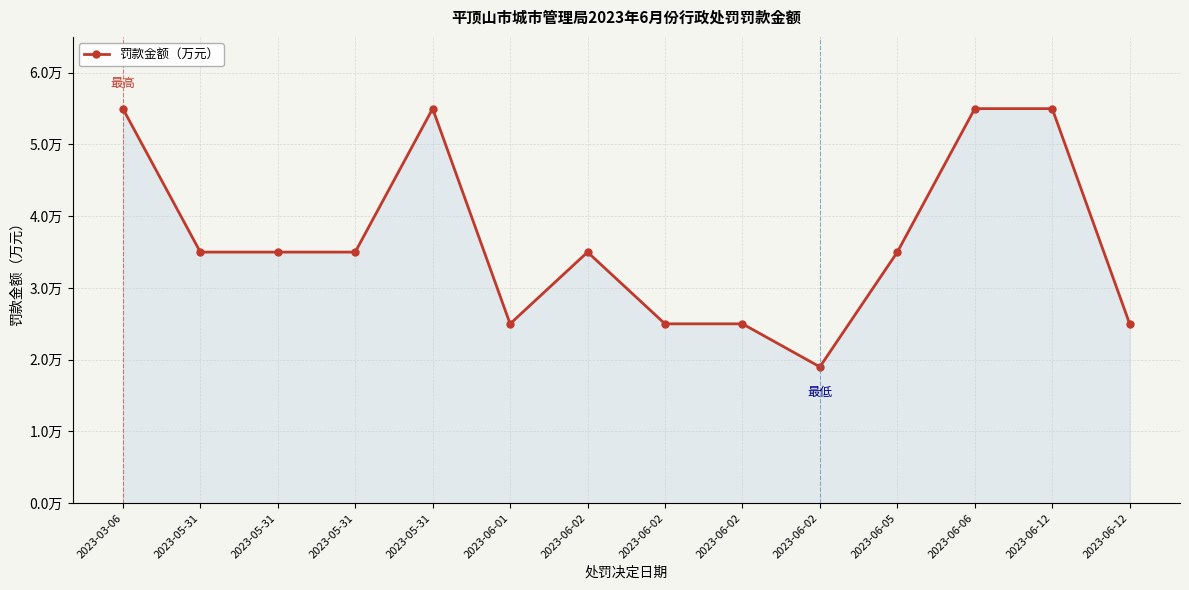

Reading right to left, extract all data points from this chart.

2.5	5.5	5.5	3.5	1.9	2.5	2.5	3.5	2.5	5.5	3.5	3.5	3.5	5.5